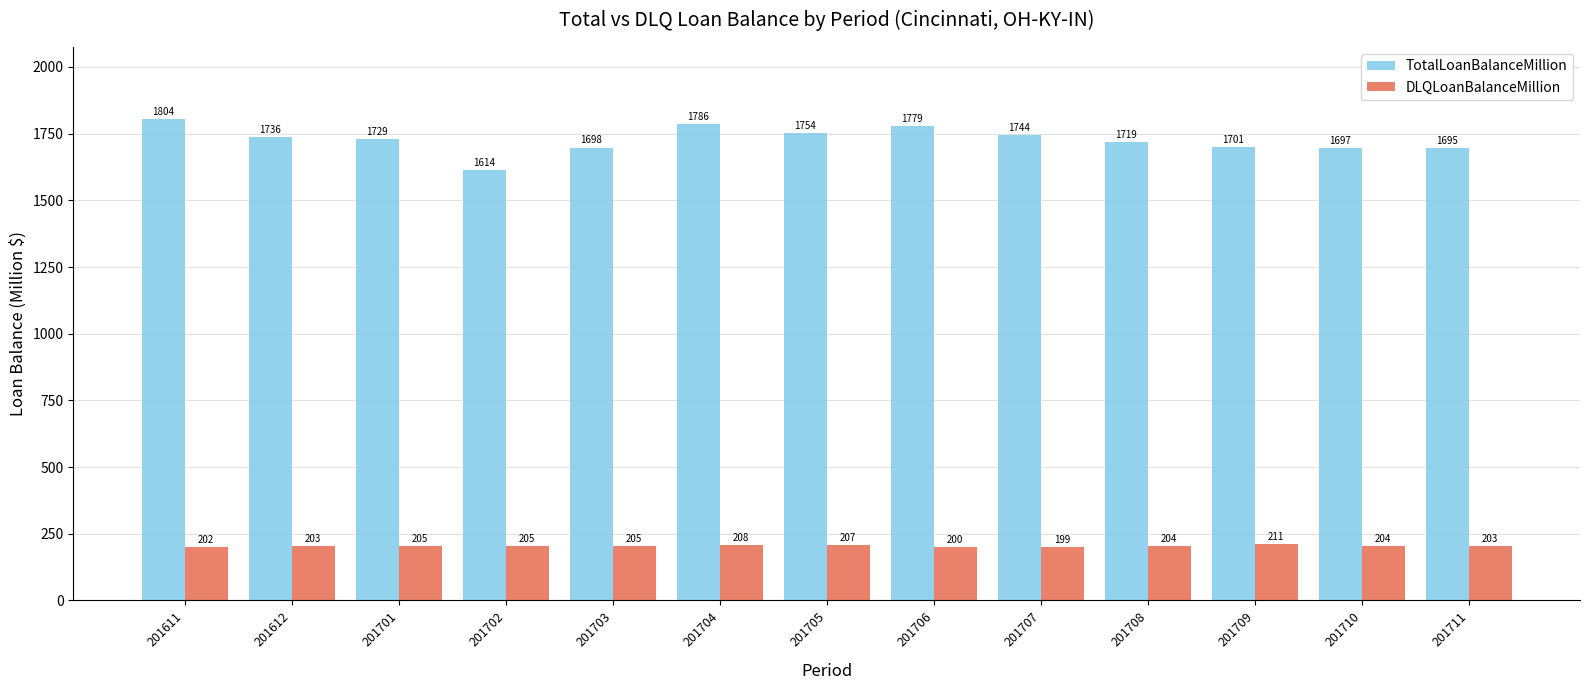

What is the maximum value for DLQLoanBalanceMillion?

211.1